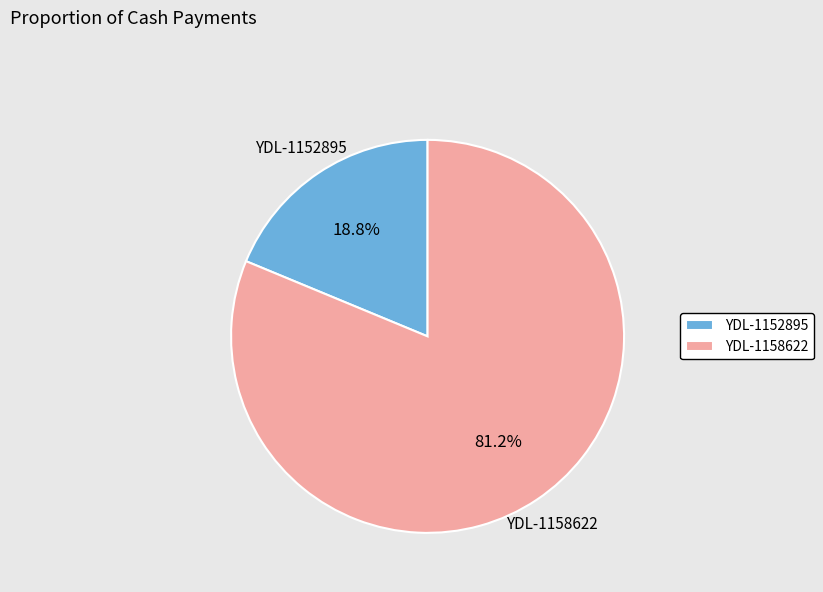

What is the smallest slice in the pie chart?

YDL-1152895